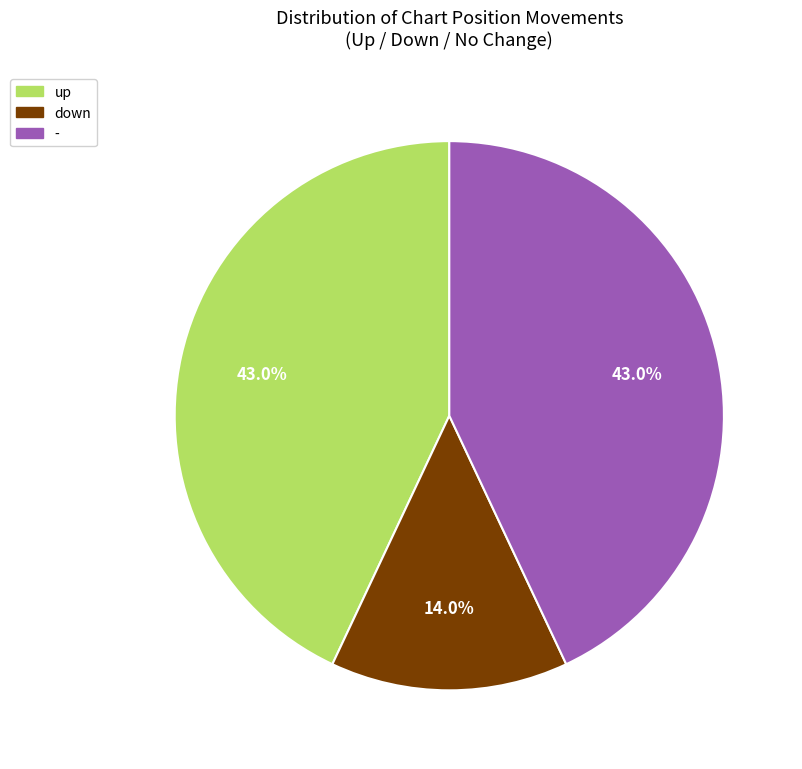

To the nearest percent, what is the average slice percentage?

33%